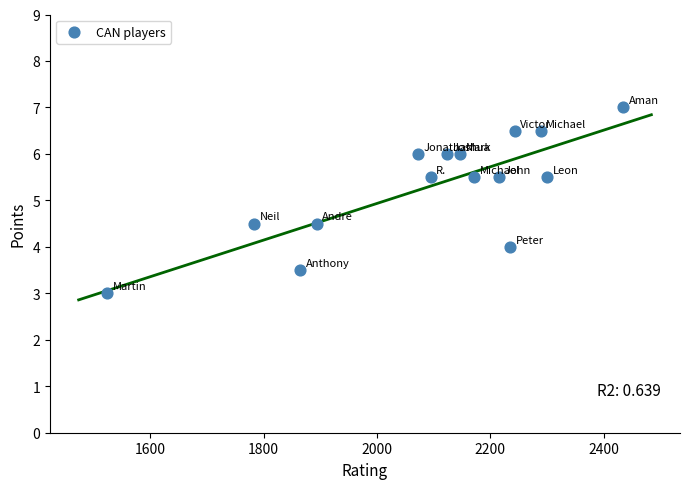

What is the range of X values (max minus min)?

910.0